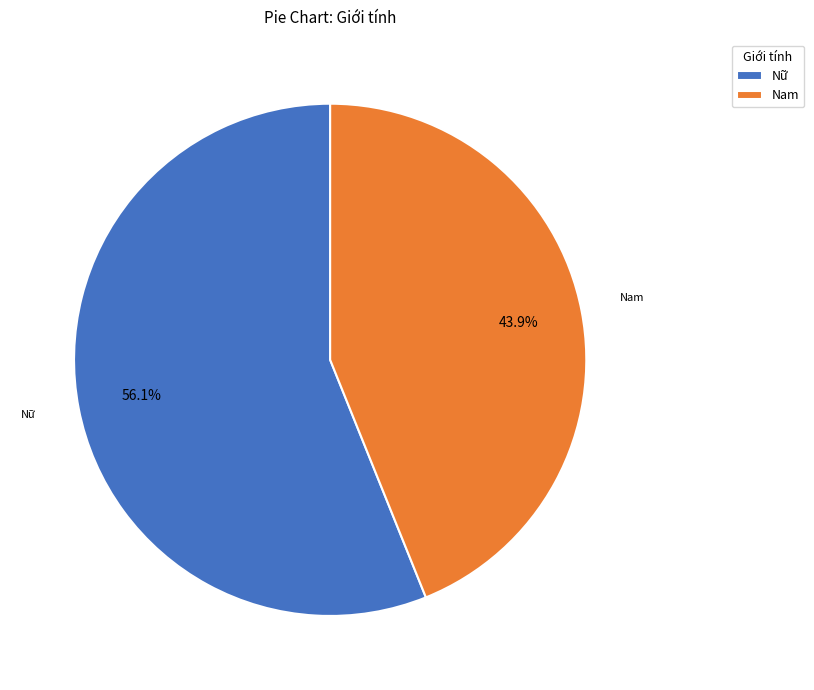

What is the ratio of the value at Nữ to the value at Nam?

1.3